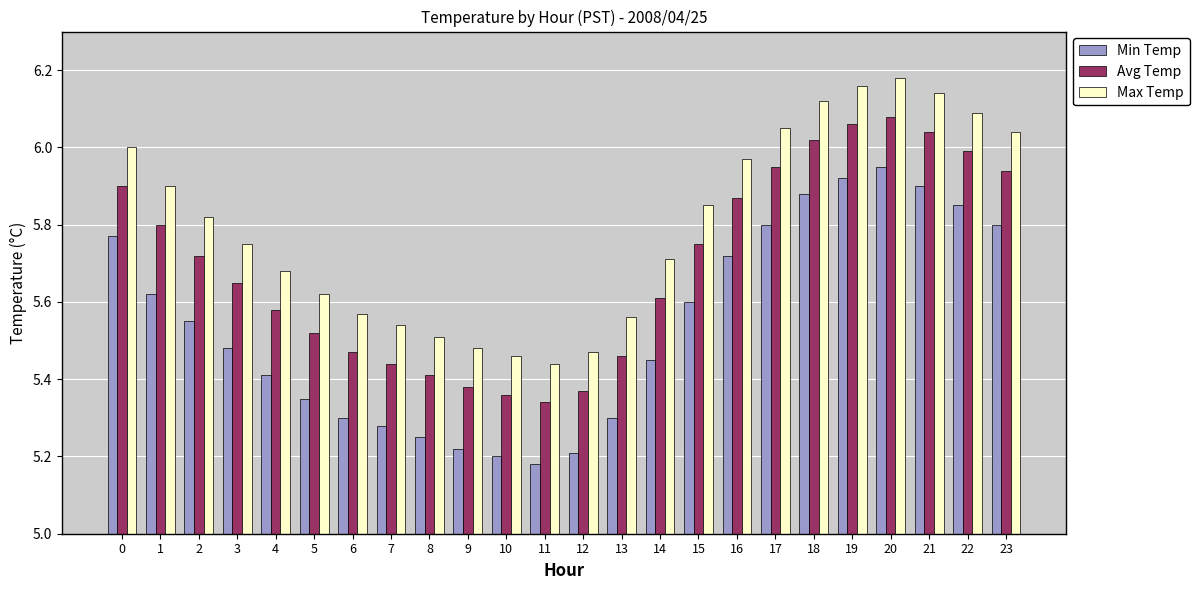

How many data points does each series have?

24